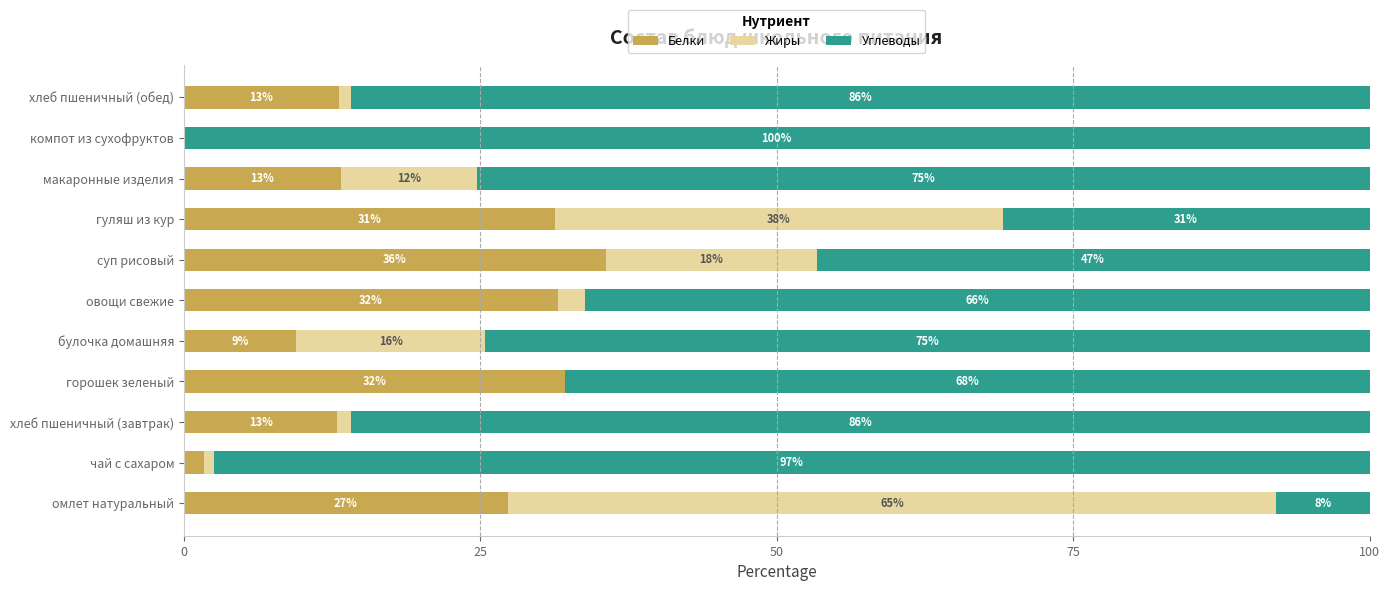

What are all the series names shown in the legend?

Белки, Жиры, Углеводы